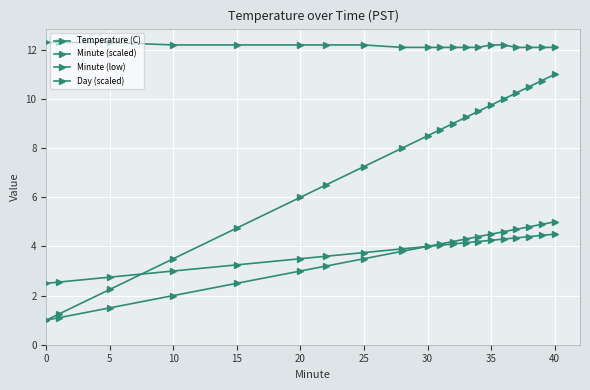

How many distinct data groups are displayed?

4